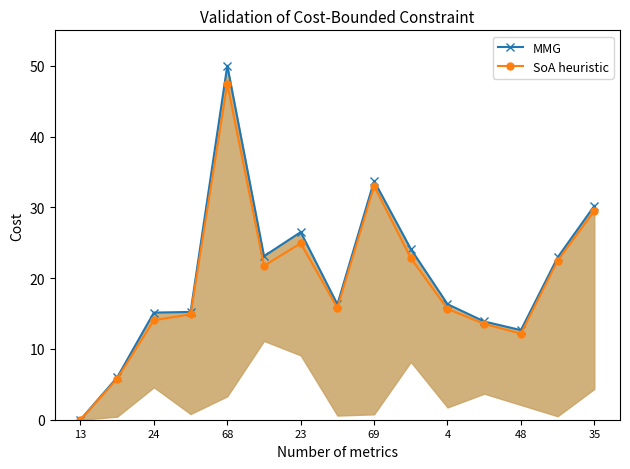

True or false: MMG and SoA heuristic intersect in this chart.

False